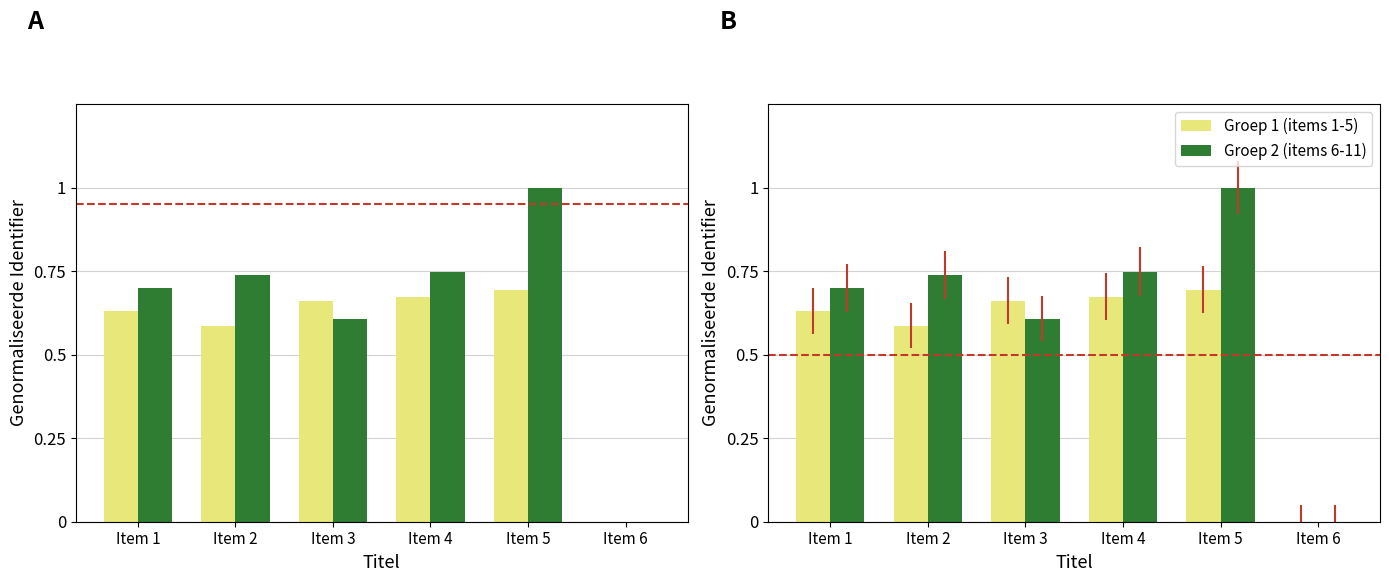

Does the chart contain stacked bars?

No